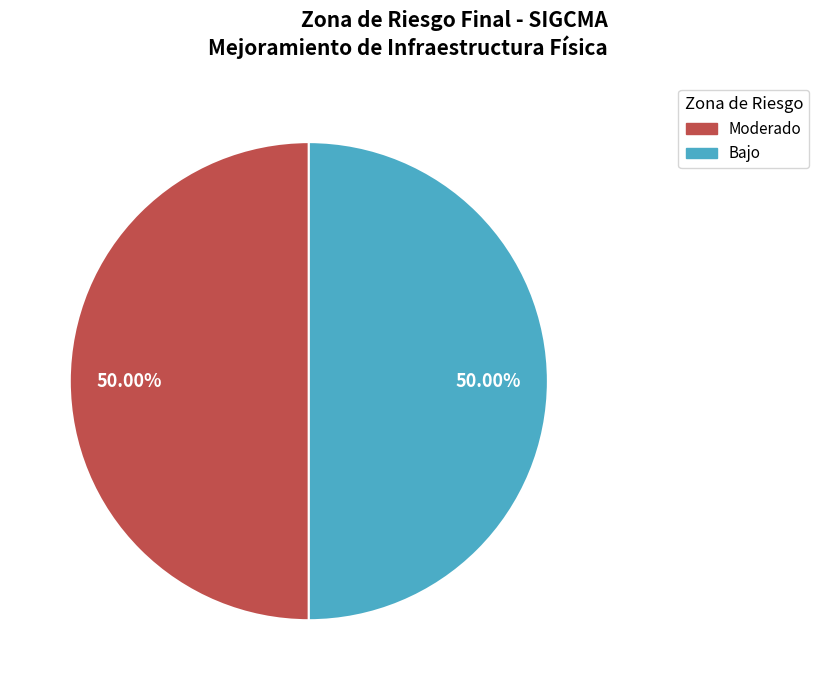

How many slices are in this pie chart?

2